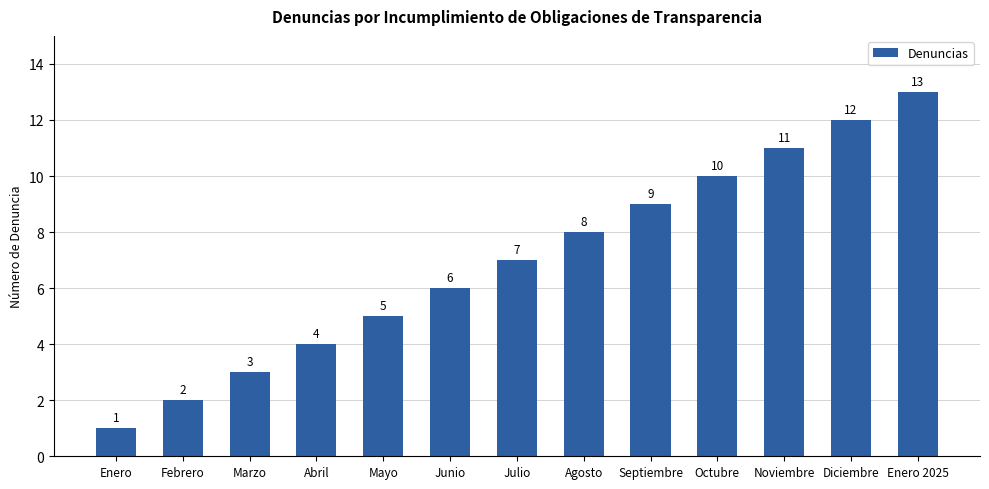

What is the sum of all values?

91